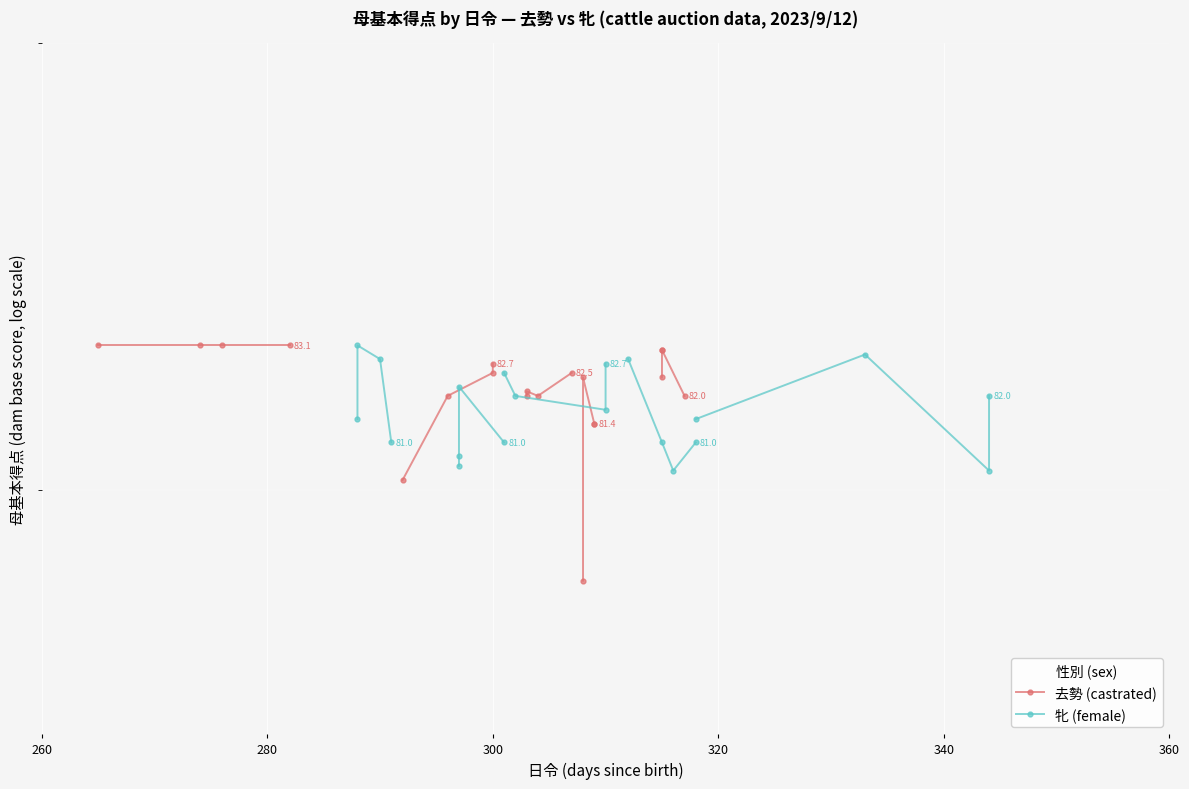

Which series changed the most between 280 and 320?

牝 (female)